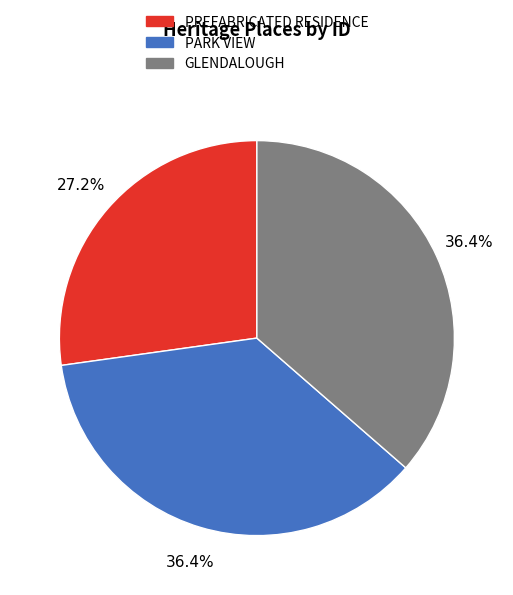

What is the ratio of the value at PARK VIEW to the value at GLENDALOUGH?

1.0